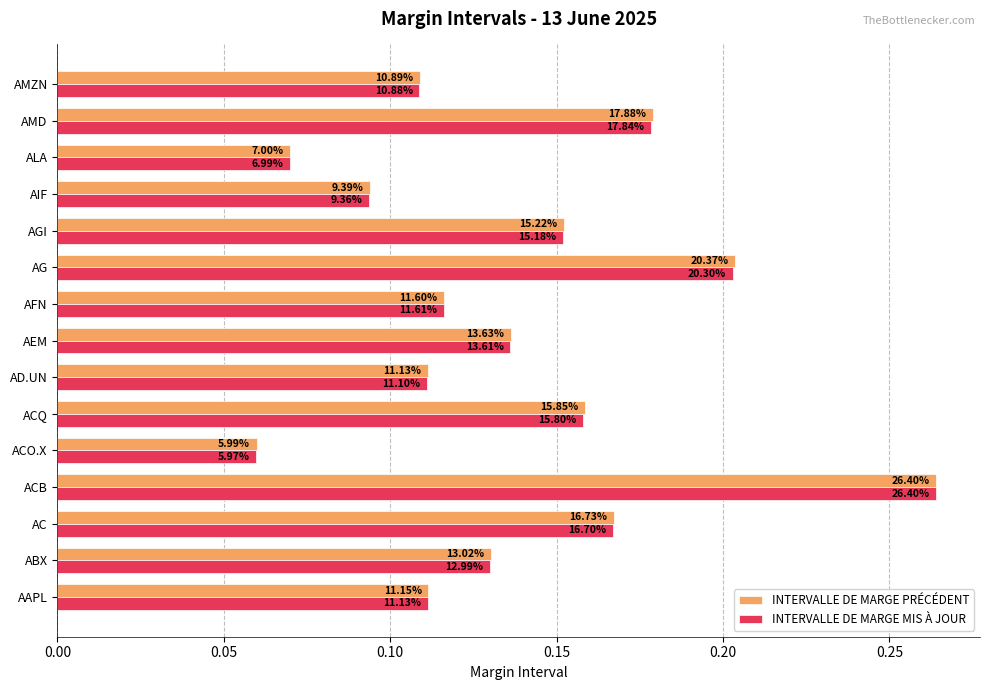

What is the greatest value displayed?

0.3